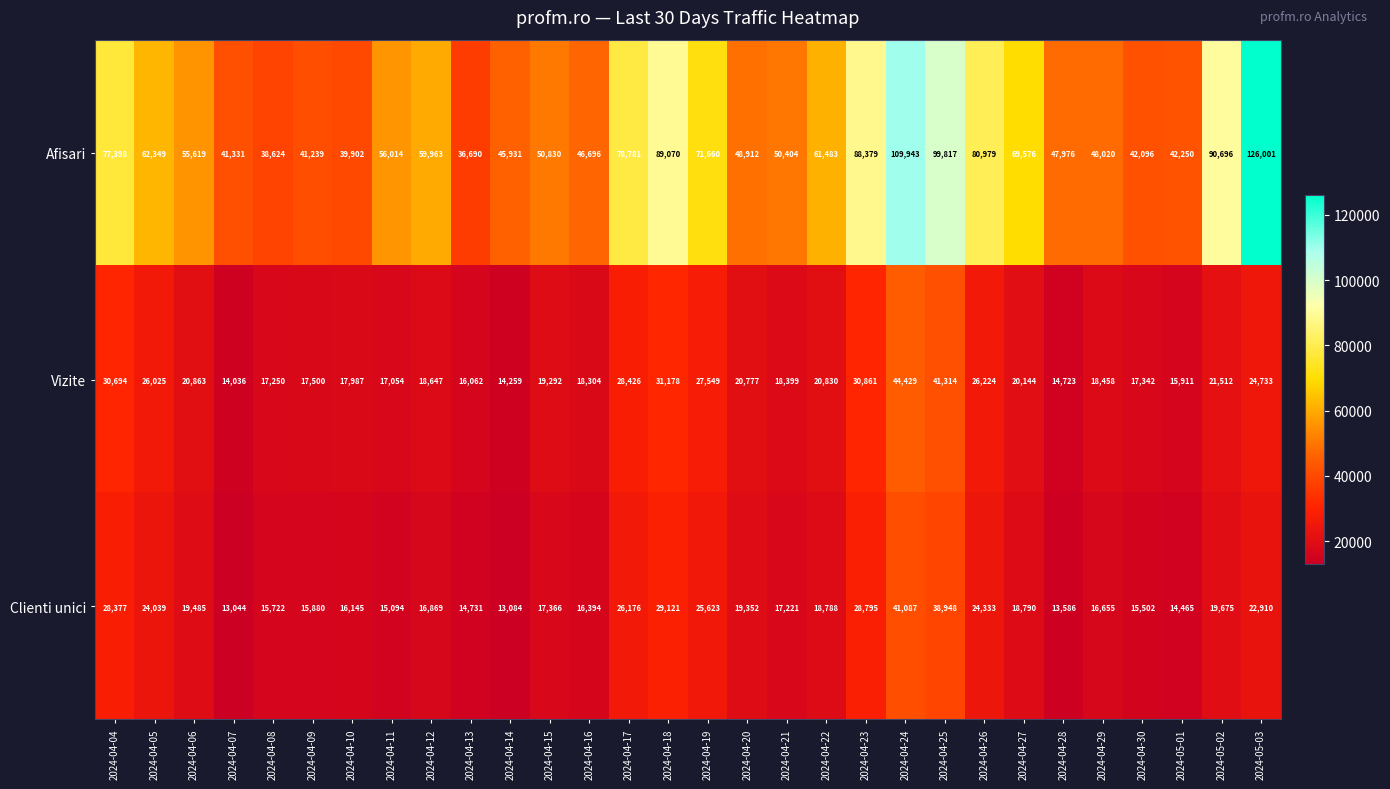

What value does the Afisari series have at 2024-04-09, to the nearest 10?

41240